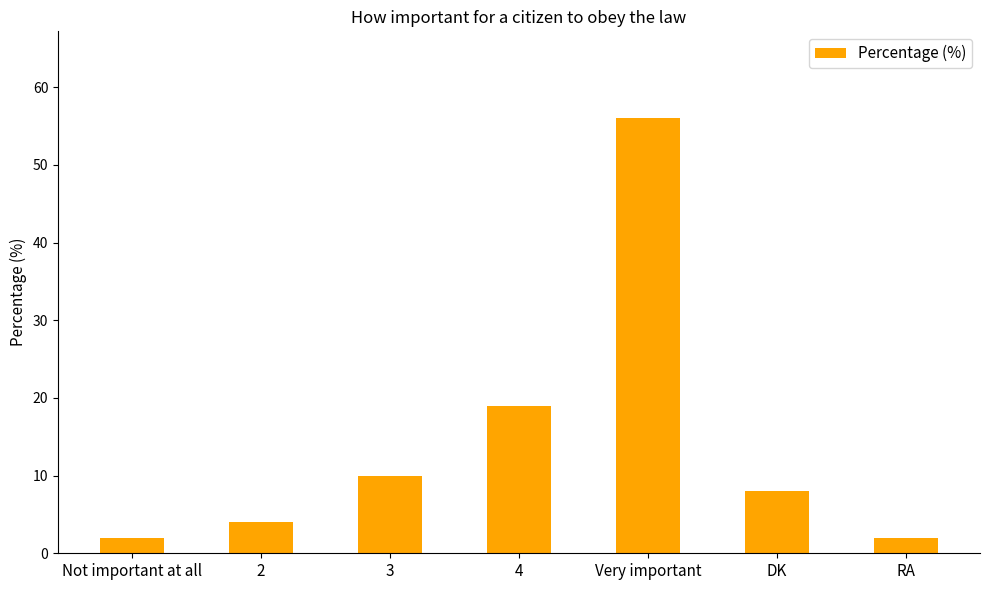

At which label does the data first exceed 8?

3